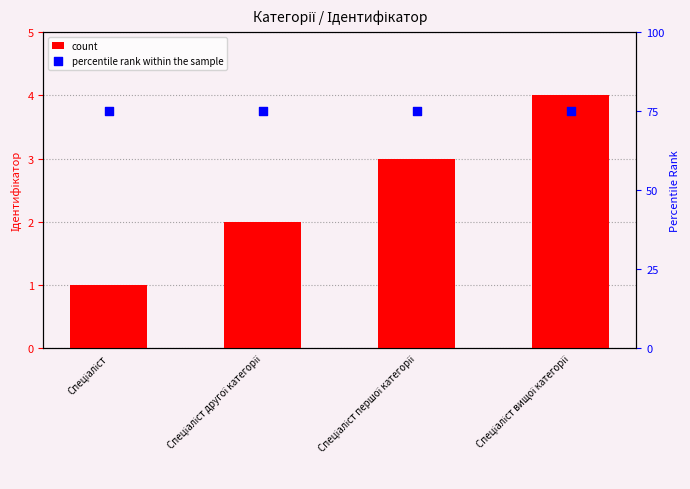

Which series contains the highest Y value?

percentile rank within the sample